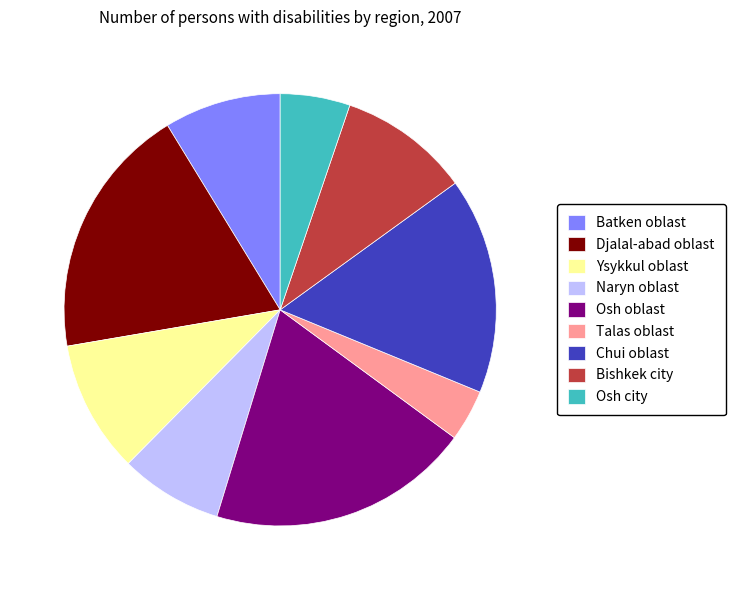

The Osh oblast slice represents 20% of the pie. True or false?

True